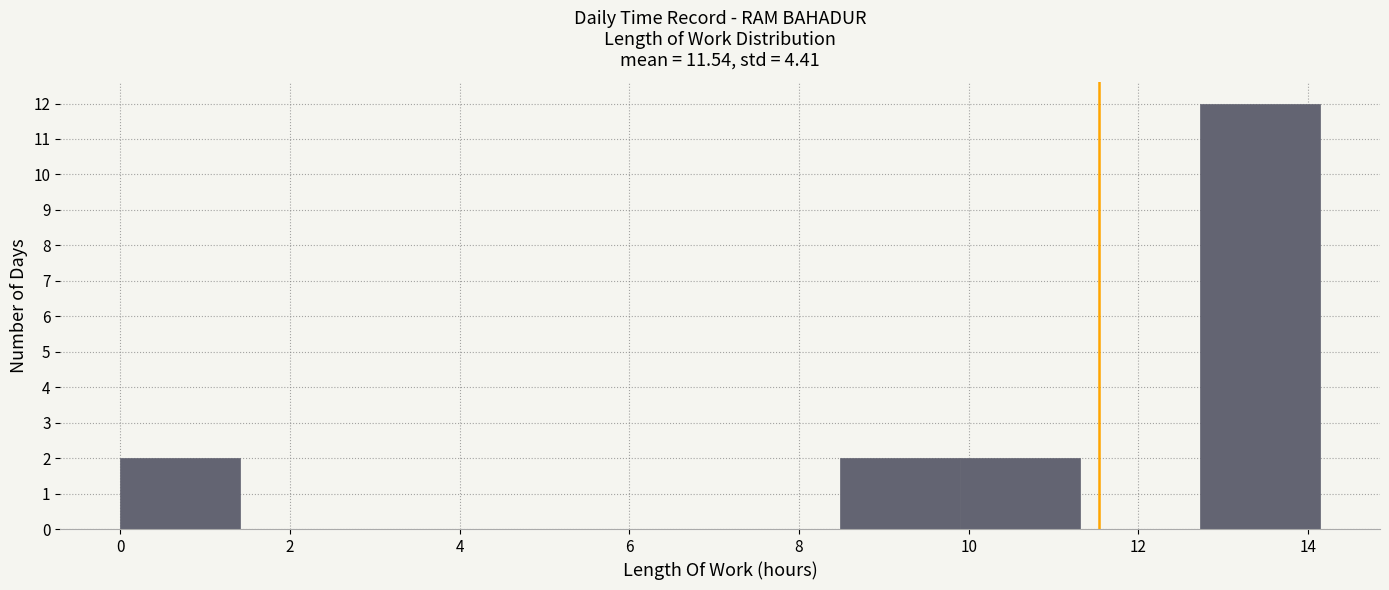

How tall is the bar that spans 8.4 to 9.8 on the x-axis? Neither the bar edges nor the heights are printed on the chart, so give them approximately, as read against the axes.

2